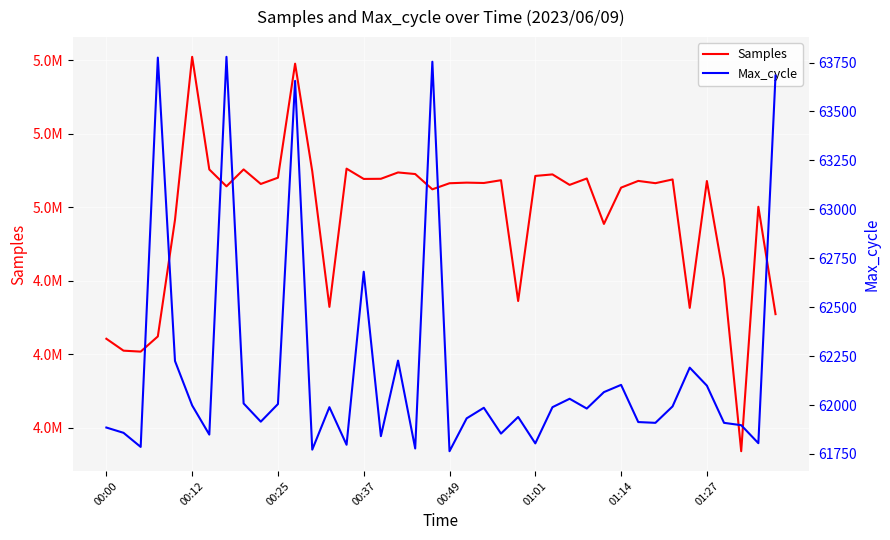

Which series has the largest range (max minus min)?

Samples